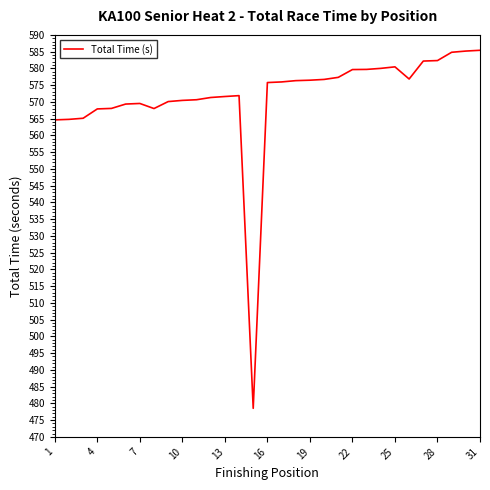

What is the greatest value displayed?

585.4